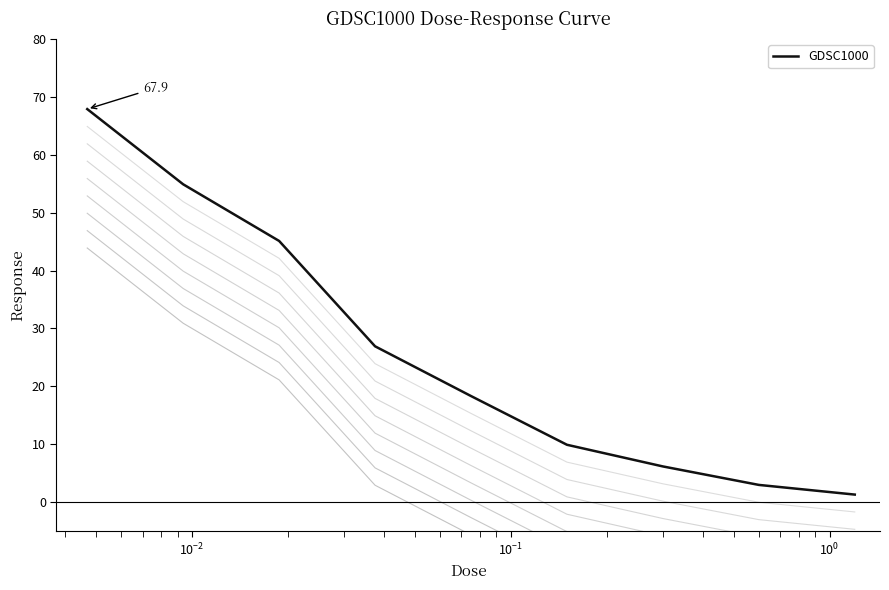

What is the highest value of the GDSC1000 series?

67.9